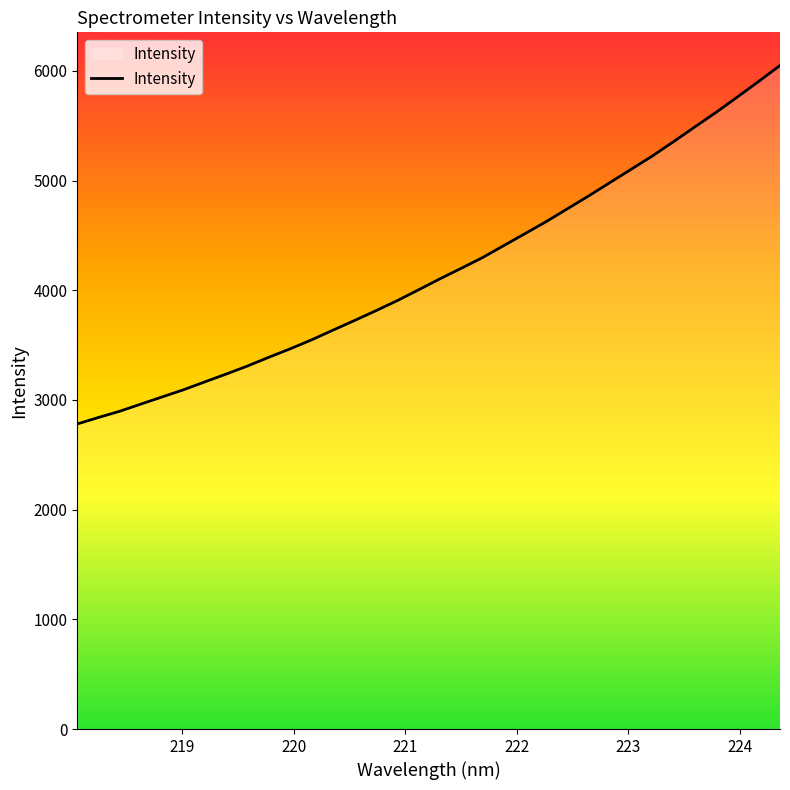

What is the difference between the maximum and minimum values?

3267.8